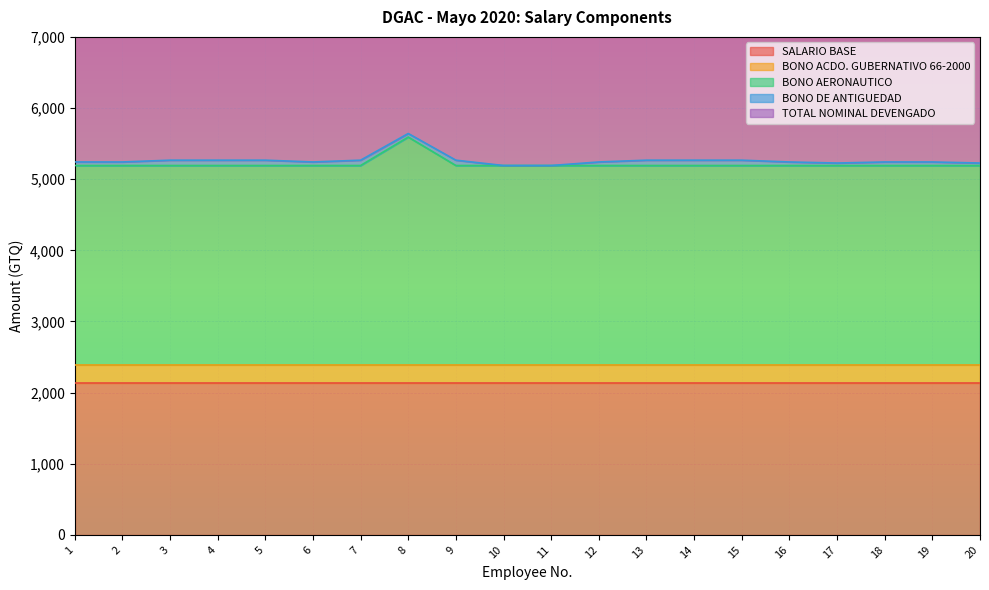

The BONO ACDO. GUBERNATIVO 66-2000 series shows 363 at 9. True or false?

False